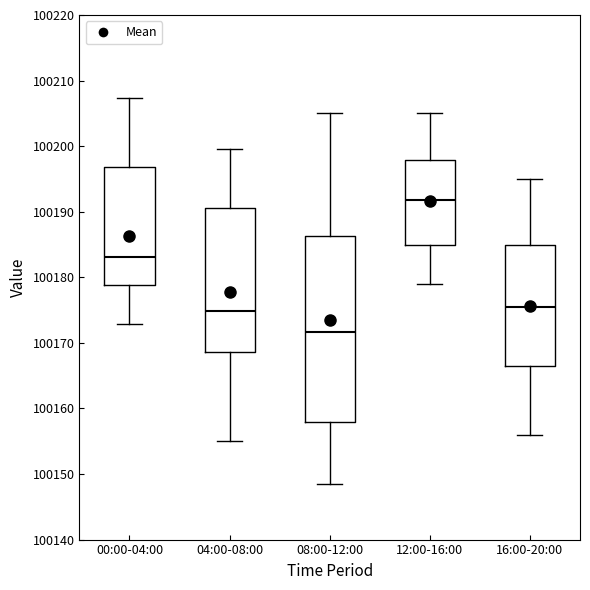

Which box has the lowest median line?

08:00-12:00